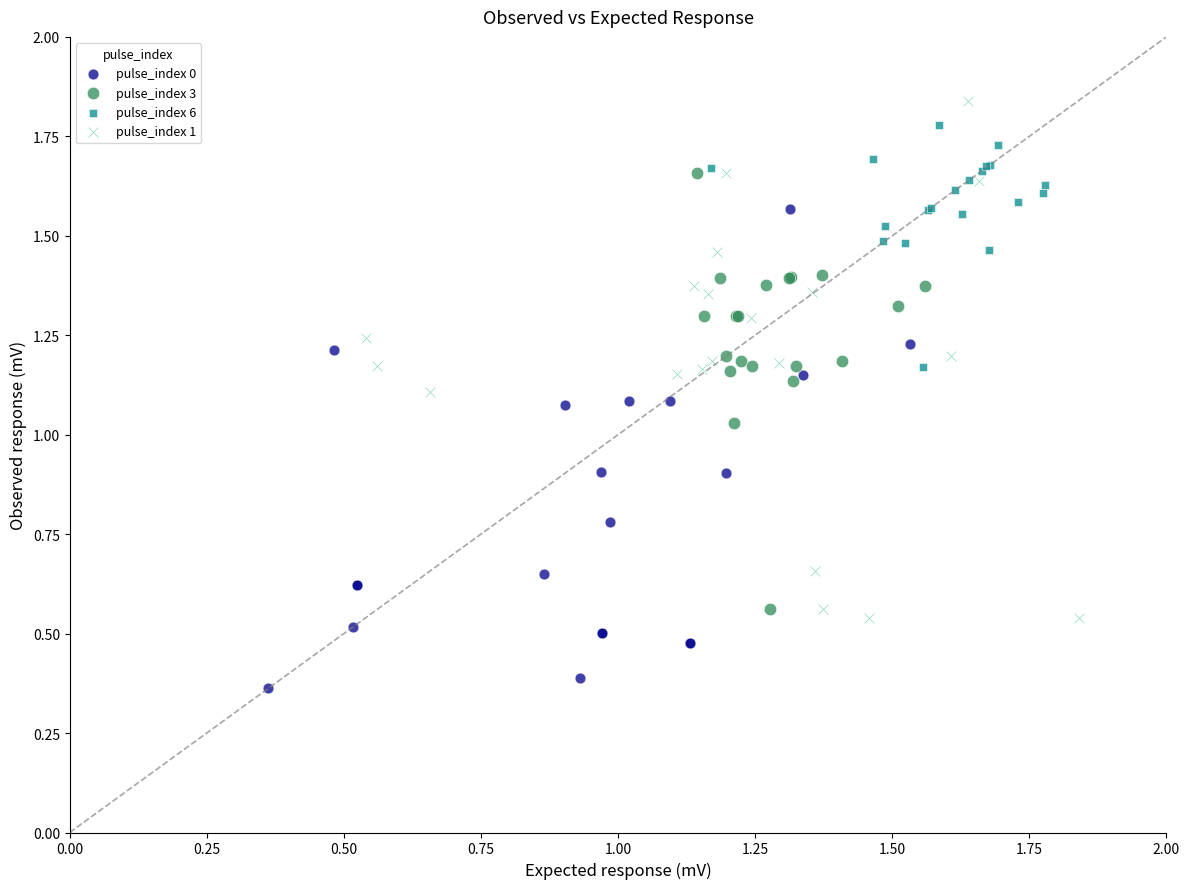

Which series has the widest spread of Y values?

pulse_index 1